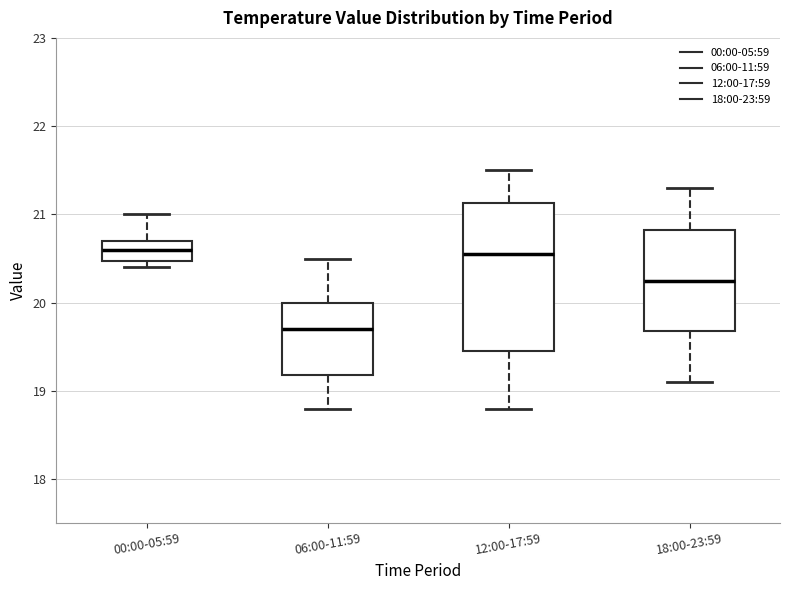

Reading left to right, transcribe this box plot: for each box, give where its median line is, the range the box spans, and where its two whiskers end, as read against the y-axis. The values are not printed on the chart, so give them approximately, as read against the axis.

00:00-05:59: median 20.6, box 20.5 to 20.7, whiskers 20.4 to 21.0
06:00-11:59: median 19.7, box 19.2 to 20.0, whiskers 18.8 to 20.5
12:00-17:59: median 20.6, box 19.5 to 21.1, whiskers 18.8 to 21.5
18:00-23:59: median 20.3, box 19.7 to 20.8, whiskers 19.1 to 21.3